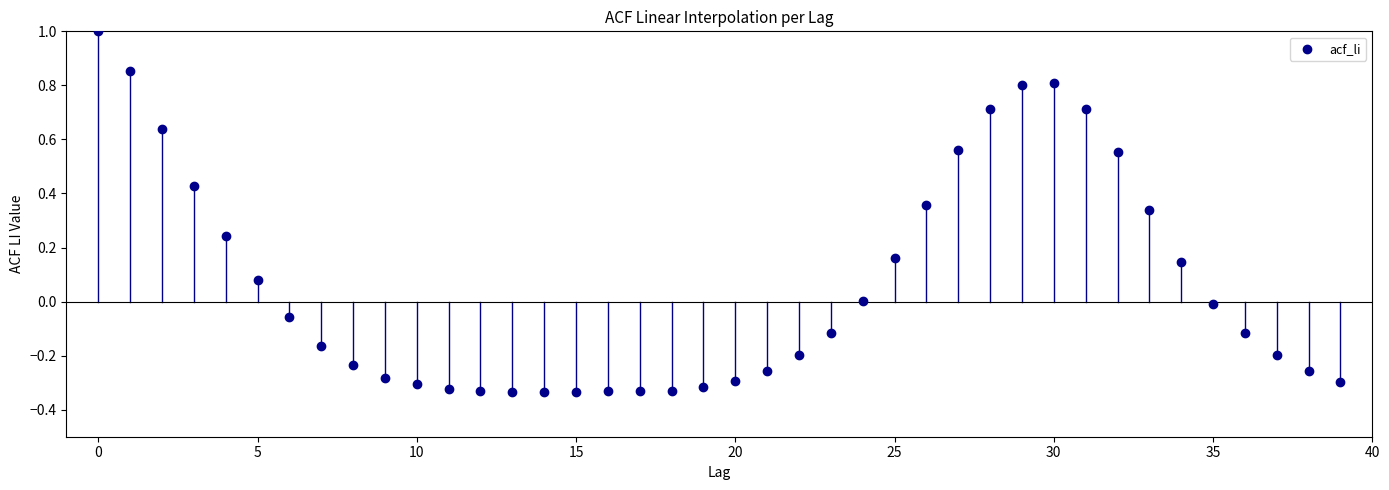

What is the range of Y values (max minus min)?

1.3